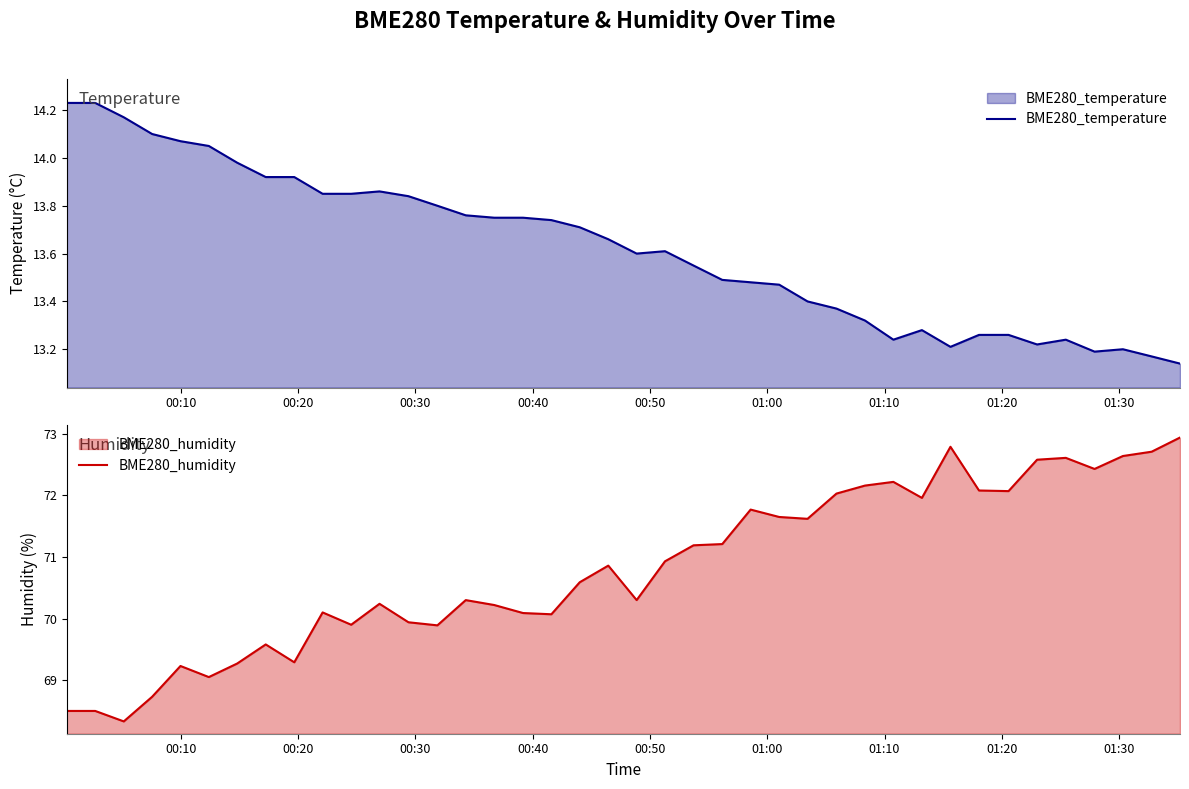

How many lines are shown in the chart?

2